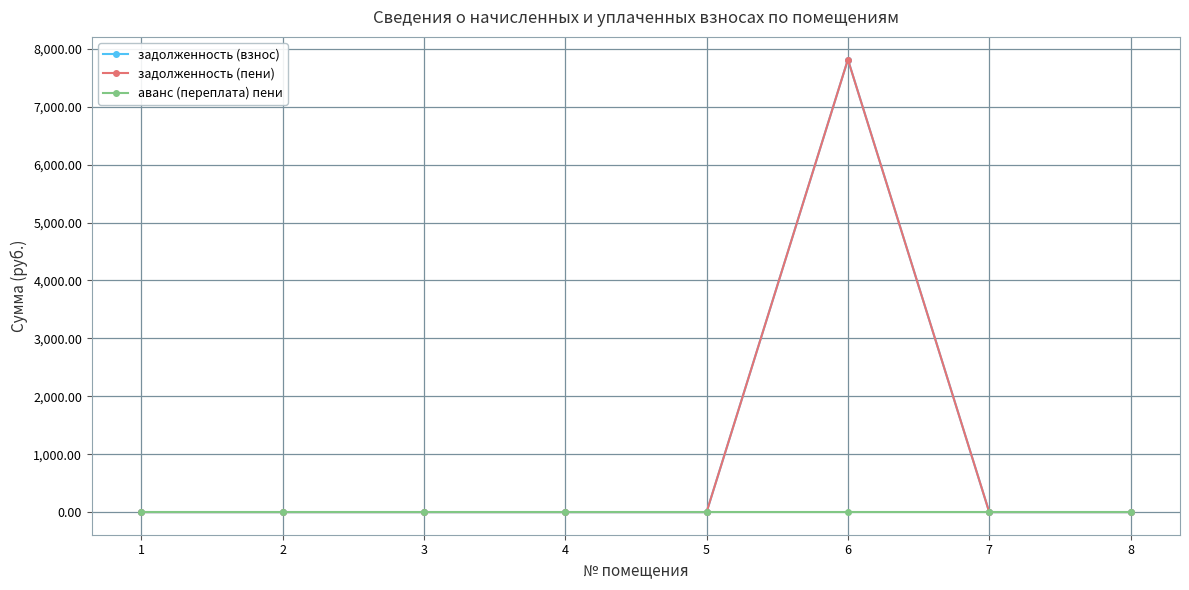

Does the chart have visible grid lines?

Yes